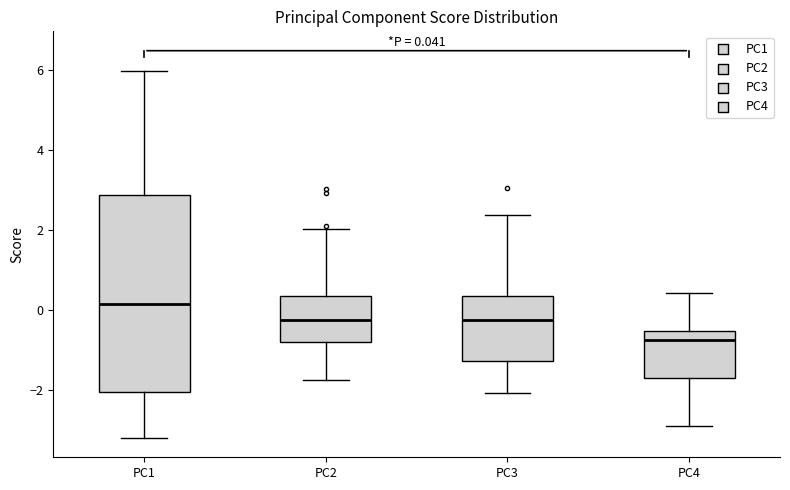

Which box's median line is the lowest?

PC4